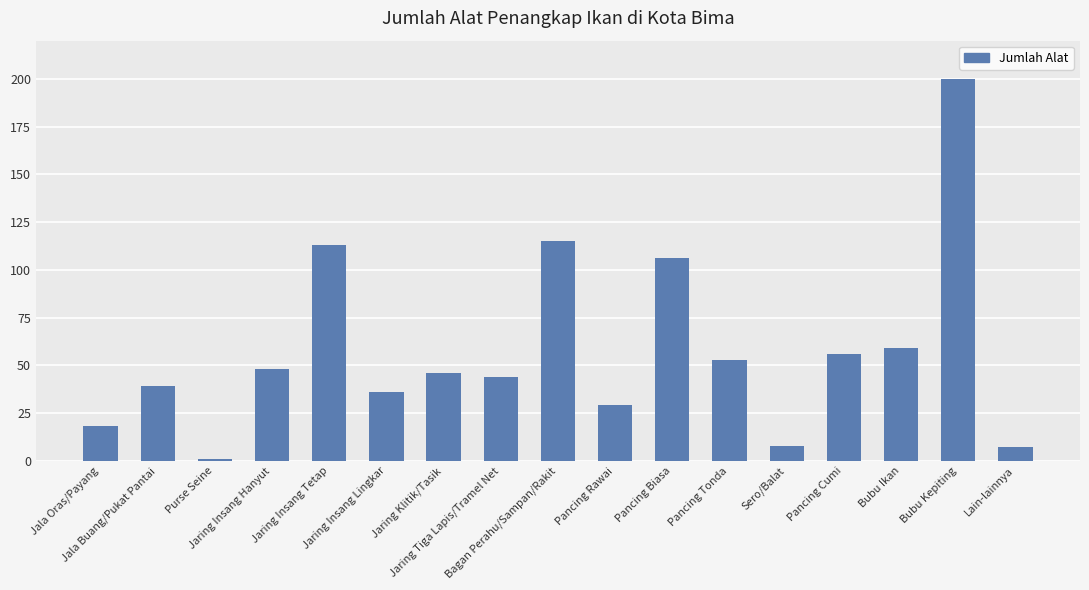

What is the difference between the maximum and second lowest values?

193